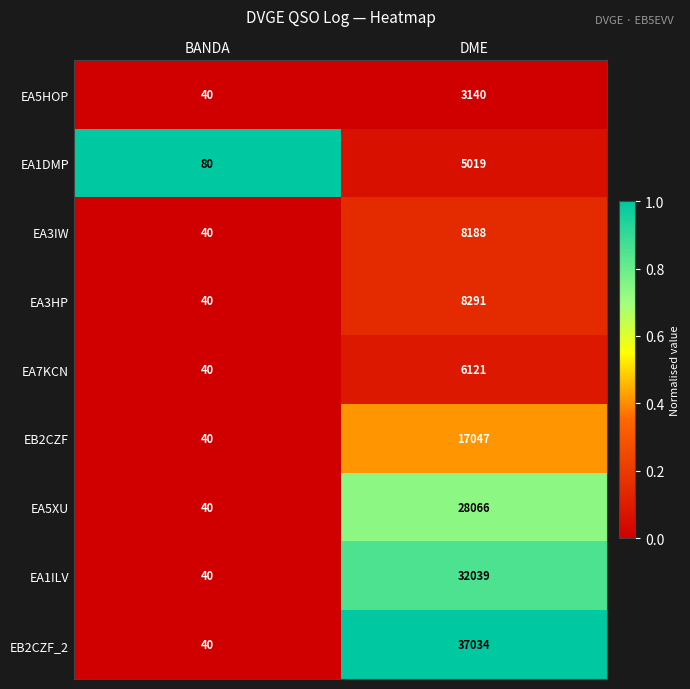

Is it true that EA7KCN equals 40 at BANDA?

True